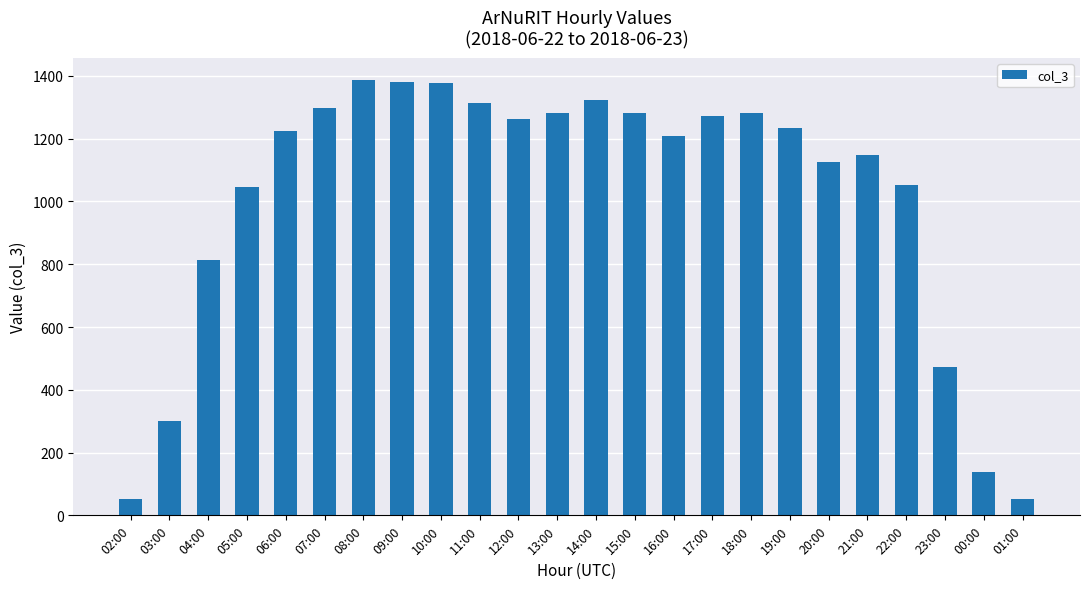

The value at 16:00 is 1208. True or false?

True